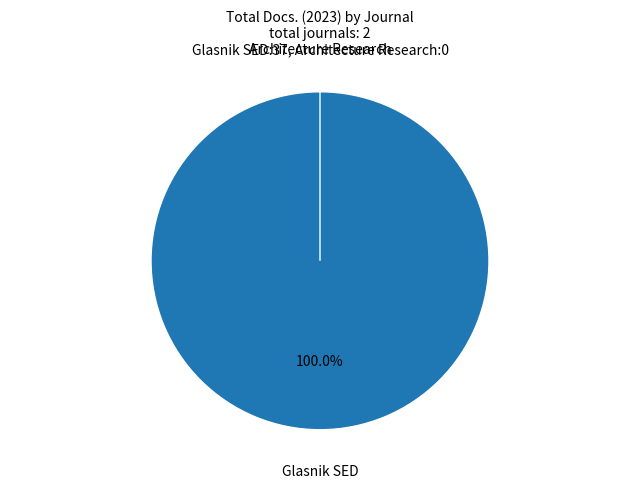

Combined, what portion of the pie is Architecture Research and Glasnik SED?

100.0%